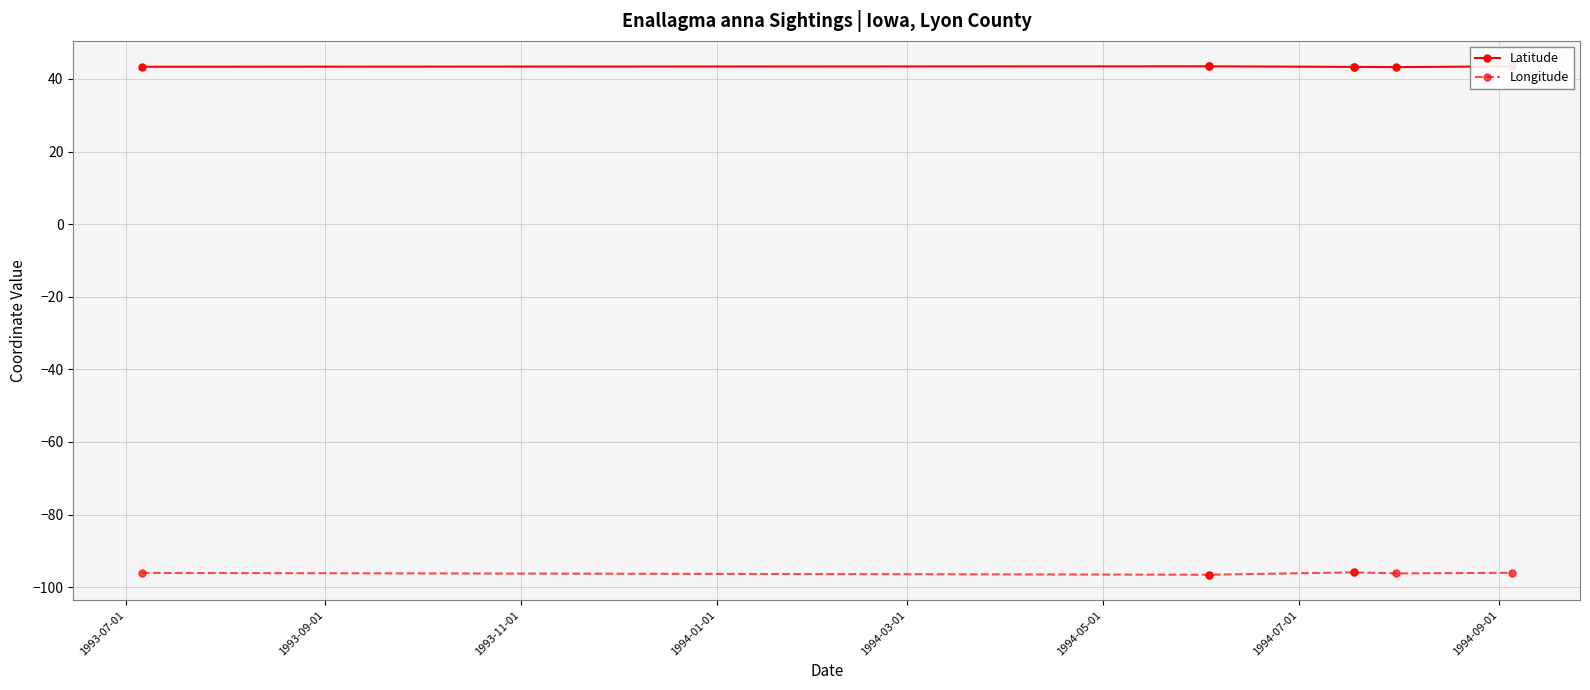

True or false: Longitude and Latitude cross at least once.

False